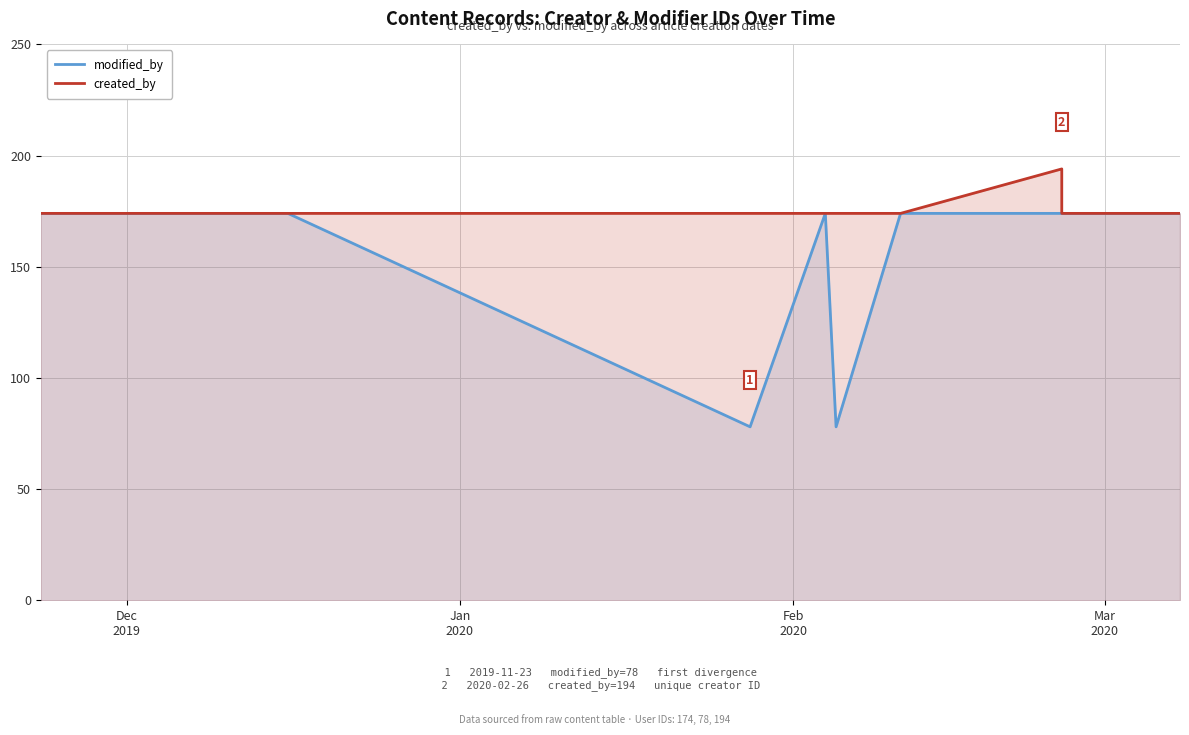

How many values in the created_by series exceed 174?

1